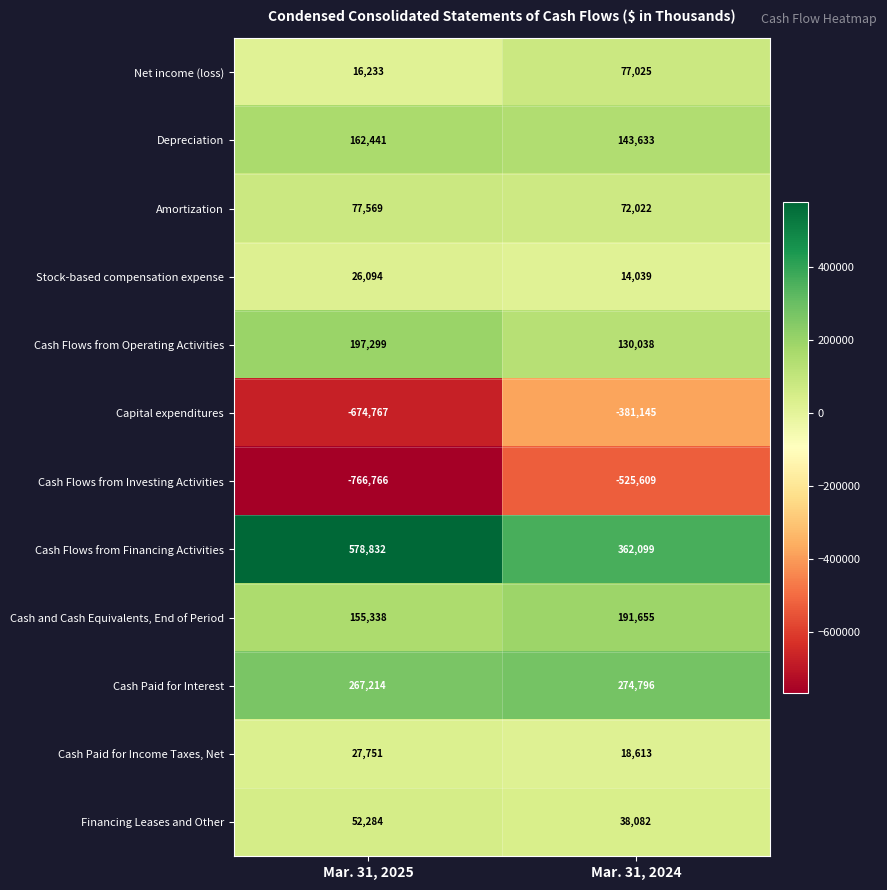

Reading left to right, what are all the values shown in this chart?

Net income (loss): 16233	77025
Depreciation: 162441	143633
Amortization: 77569	72022
Stock-based compensation expense: 26094	14039
Cash Flows from Operating Activities: 197299	130038
Capital expenditures: -674767	-381145
Cash Flows from Investing Activities: -766766	-525609
Cash Flows from Financing Activities: 578832	362099
Cash and Cash Equivalents, End of Period: 155338	191655
Cash Paid for Interest: 267214	274796
Cash Paid for Income Taxes, Net: 27751	18613
Financing Leases and Other: 52284	38082